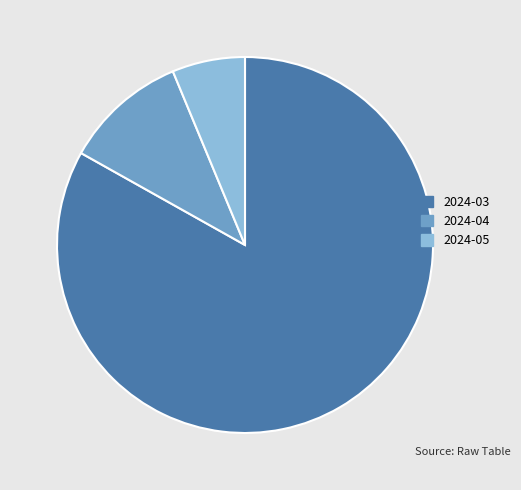

Rank the categories by value from lowest to highest.

2024-05, 2024-04, 2024-03